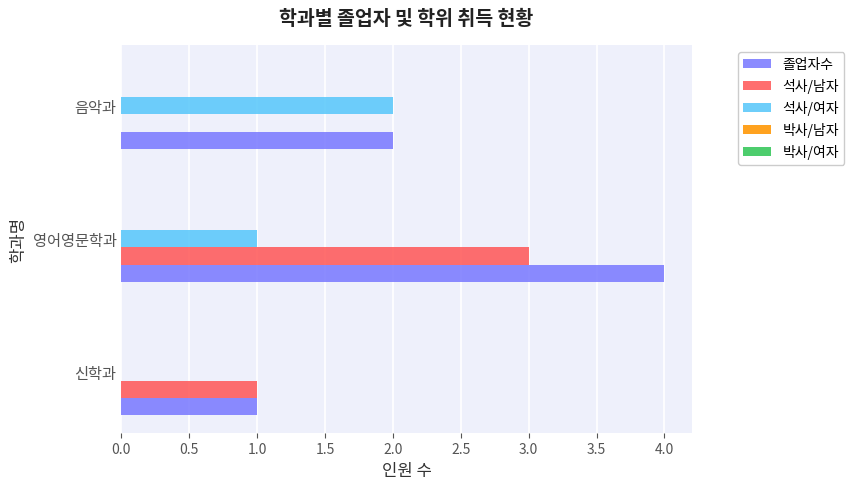

Count the 석사/여자 values in the range 0 to 2.

3